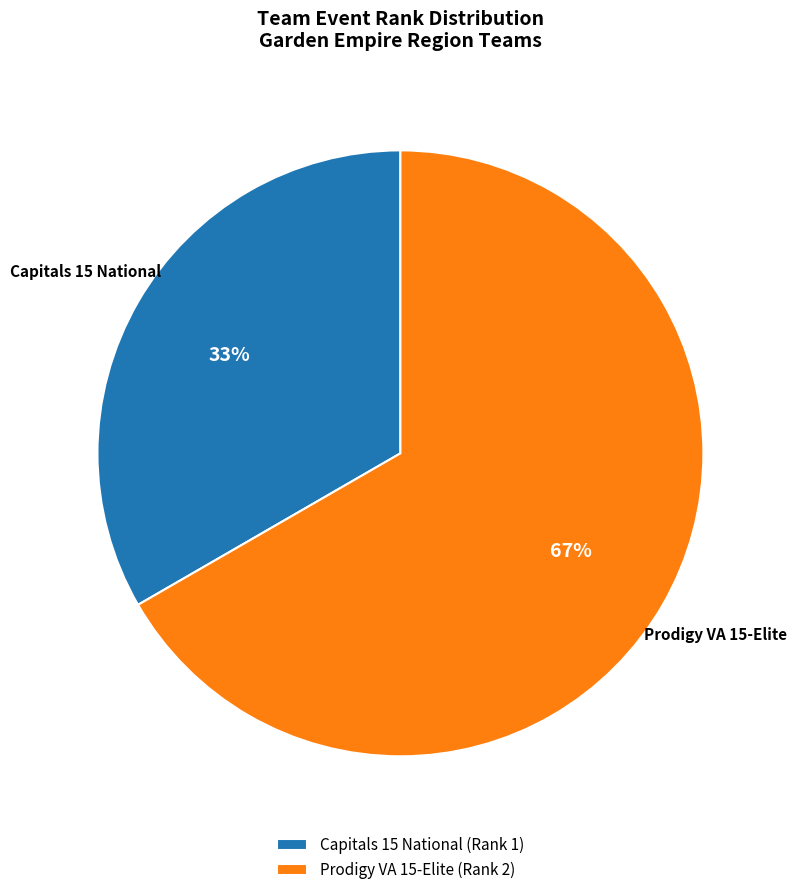

Is it true that Capitals 15 National is 33% of the pie?

True